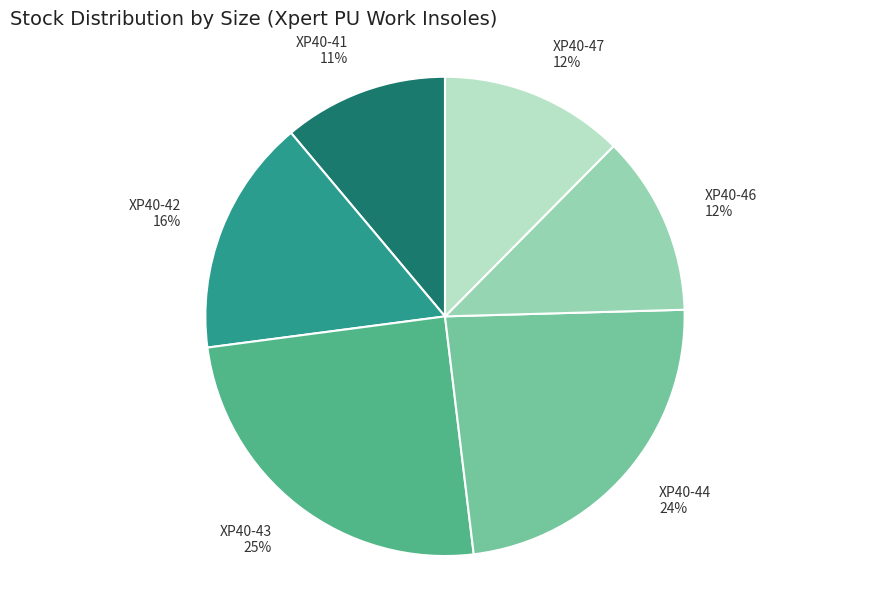

To the nearest percent, what is the difference between the largest and smallest slice percentages?

14%